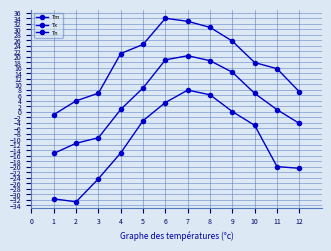

Which series has the largest range (max minus min)?

Tn